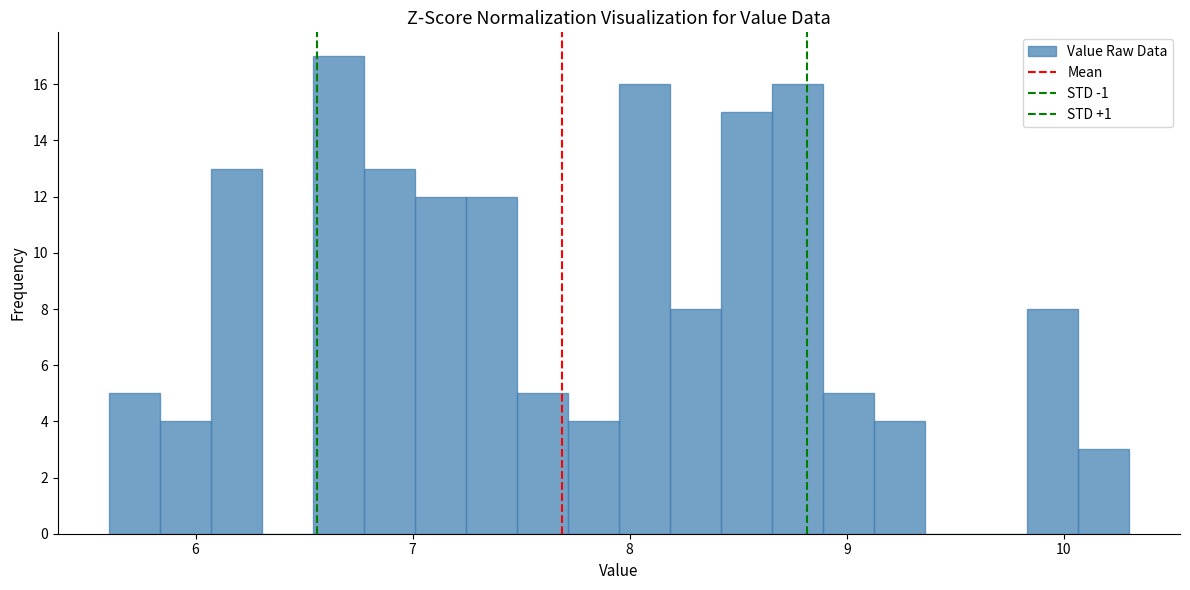

Read against the x-axis, roughly where is the centre of the tallest bar?

6.7